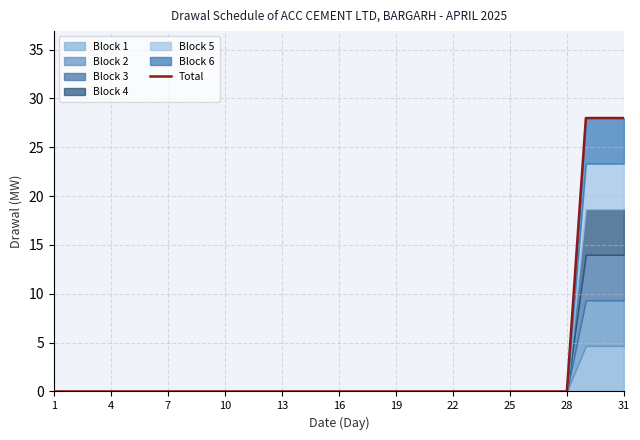

True or false: Total has a value of 0.0 at 13.

True